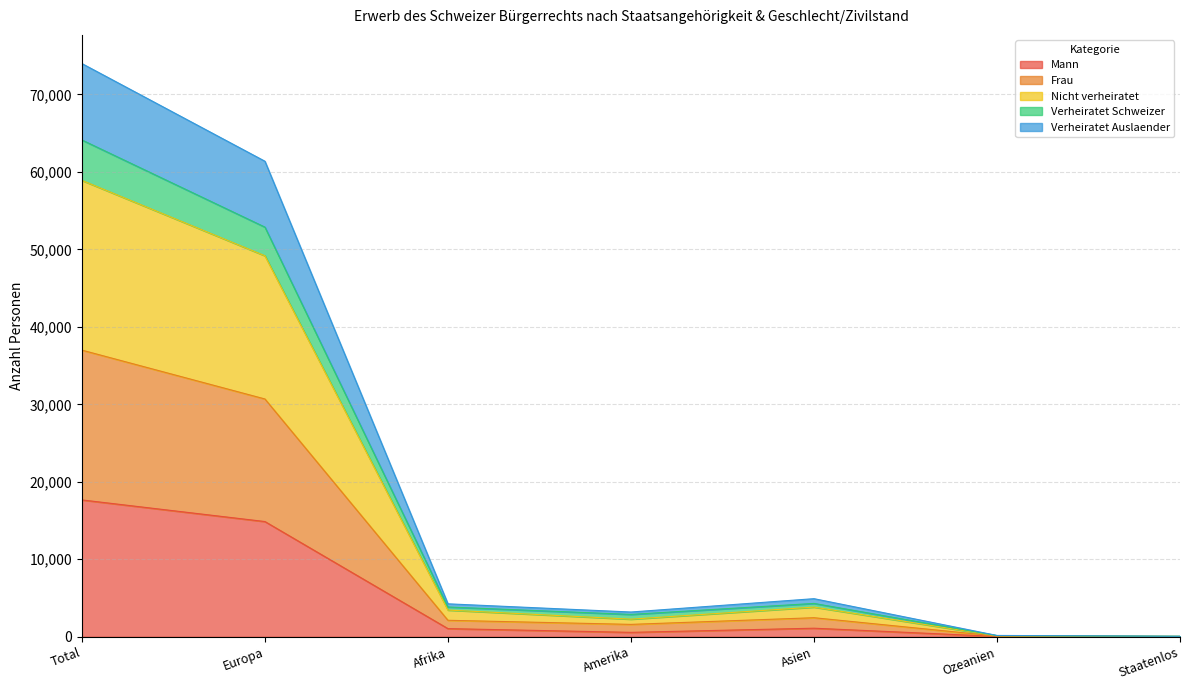

At which category does the chart reach its peak across all series?

Total